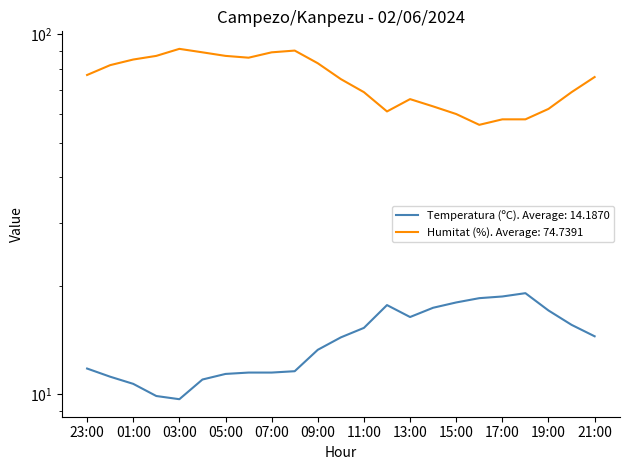

Between 10:00 and 17:00, which is larger?

17:00